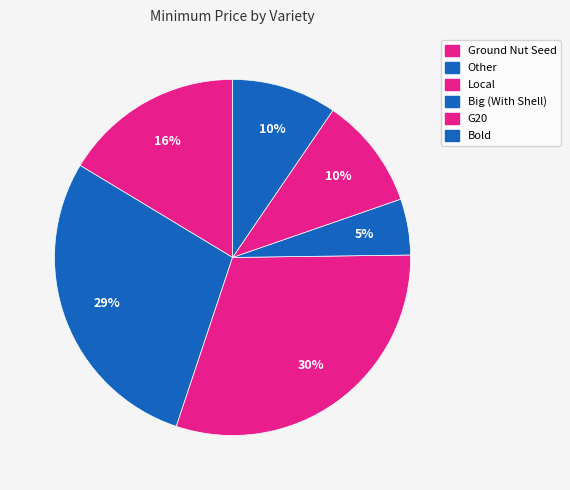

How many slices are in this pie chart?

6